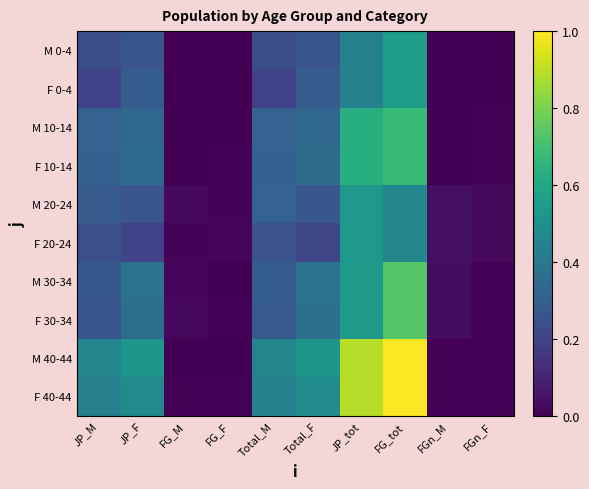

List the series in order of their peak value, highest first.

M 40-44, F 40-44, M 30-34, F 30-34, M 10-14, F 10-14, M 0-4, F 0-4, M 20-24, F 20-24